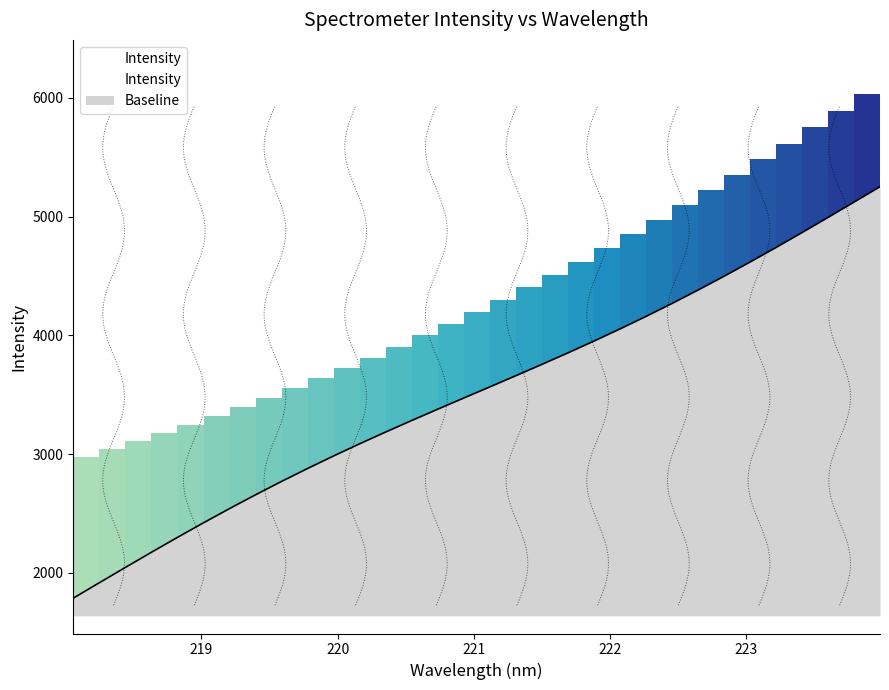

What is the maximum value for Baseline?

5251.9